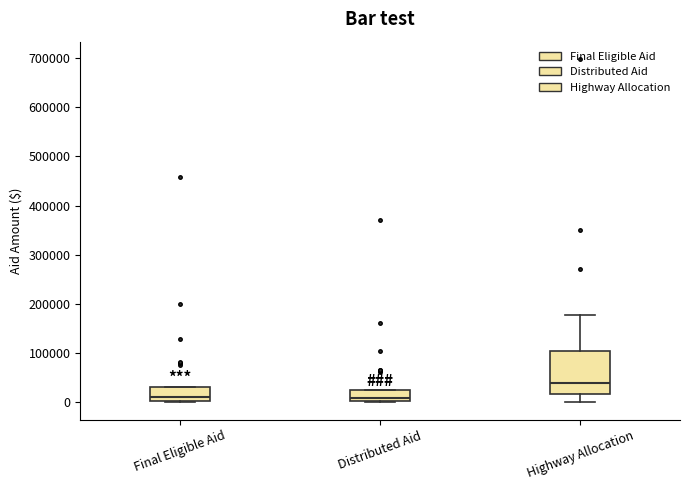

Which box's median line is the highest?

Highway Allocation